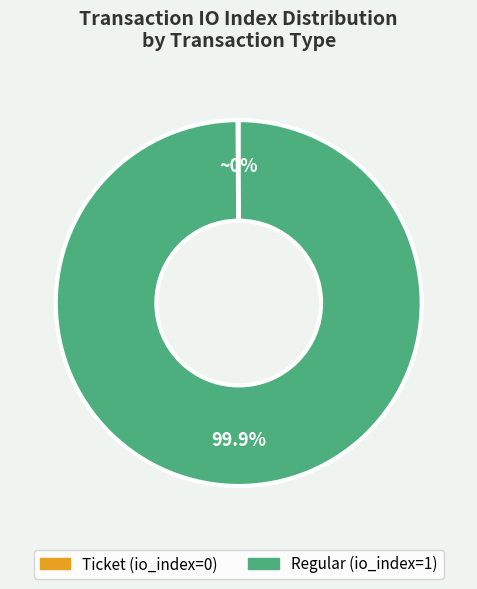

Does any single category account for the majority?

Yes